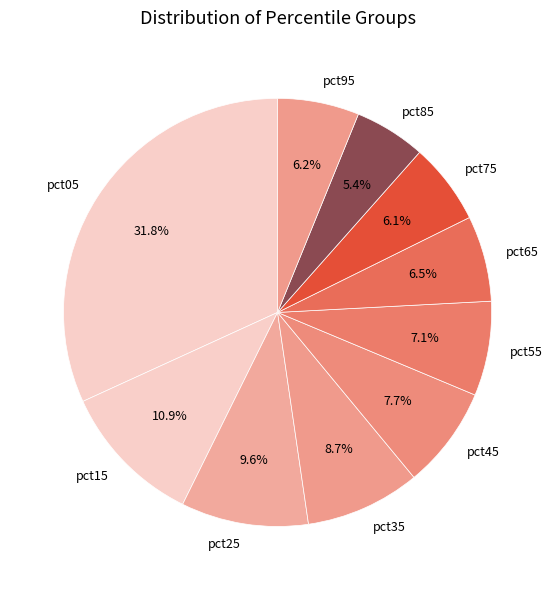

To the nearest percent, what is the combined percentage of pct05 and pct95?

38%